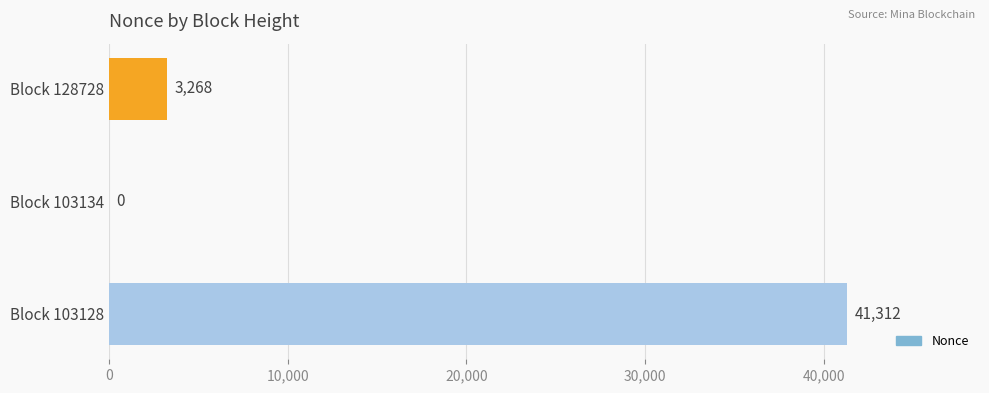

Count the number of categories in the chart.

3